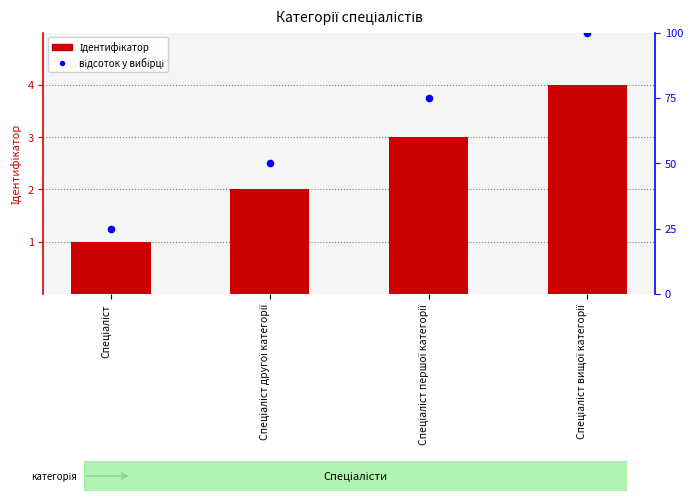

Which series has the widest spread of Y values?

відсоток у вибірці